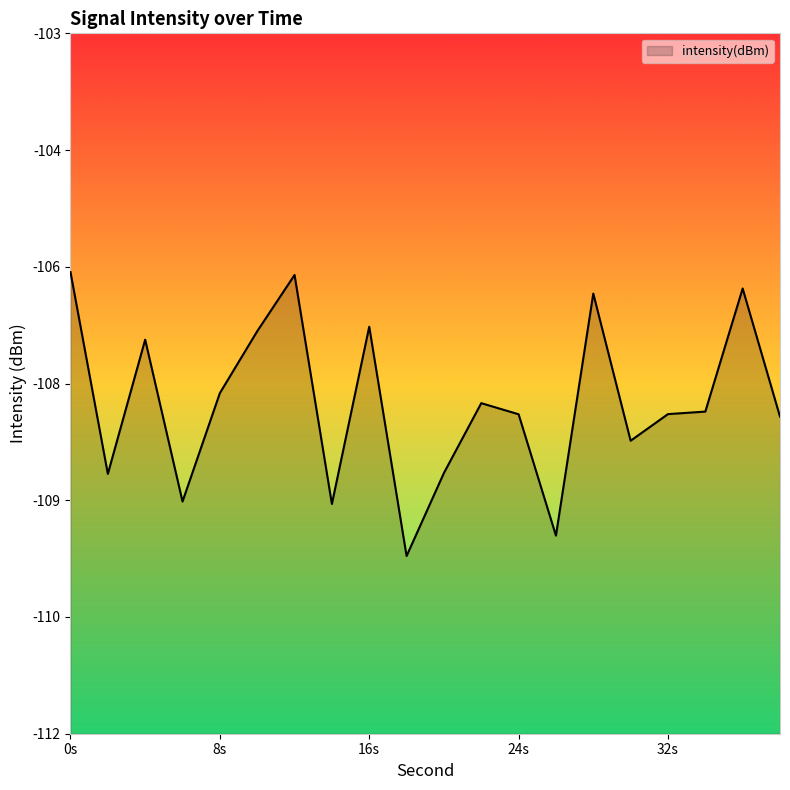

What value does the data have at 8s?

-107.6